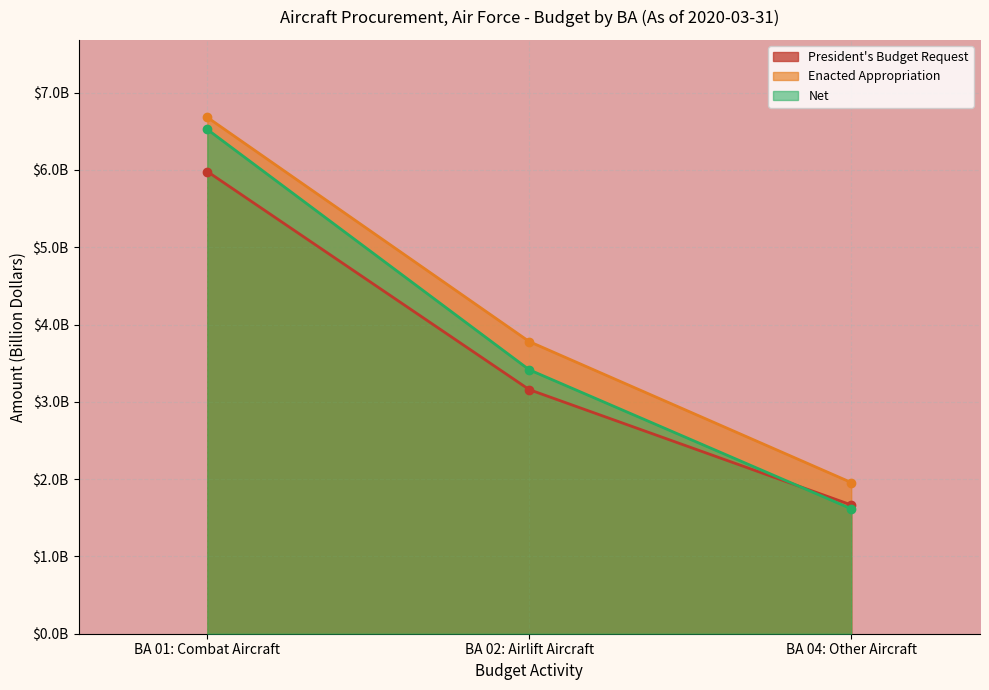

Reading left to right, transcribe all the data shown in this chart.

President's Budget Request: BA 01: Combat Aircraft=6.0	BA 02: Airlift Aircraft=3.2	BA 04: Other Aircraft=1.7
Enacted Appropriation: BA 01: Combat Aircraft=6.7	BA 02: Airlift Aircraft=3.8	BA 04: Other Aircraft=2.0
Net: BA 01: Combat Aircraft=6.5	BA 02: Airlift Aircraft=3.4	BA 04: Other Aircraft=1.6